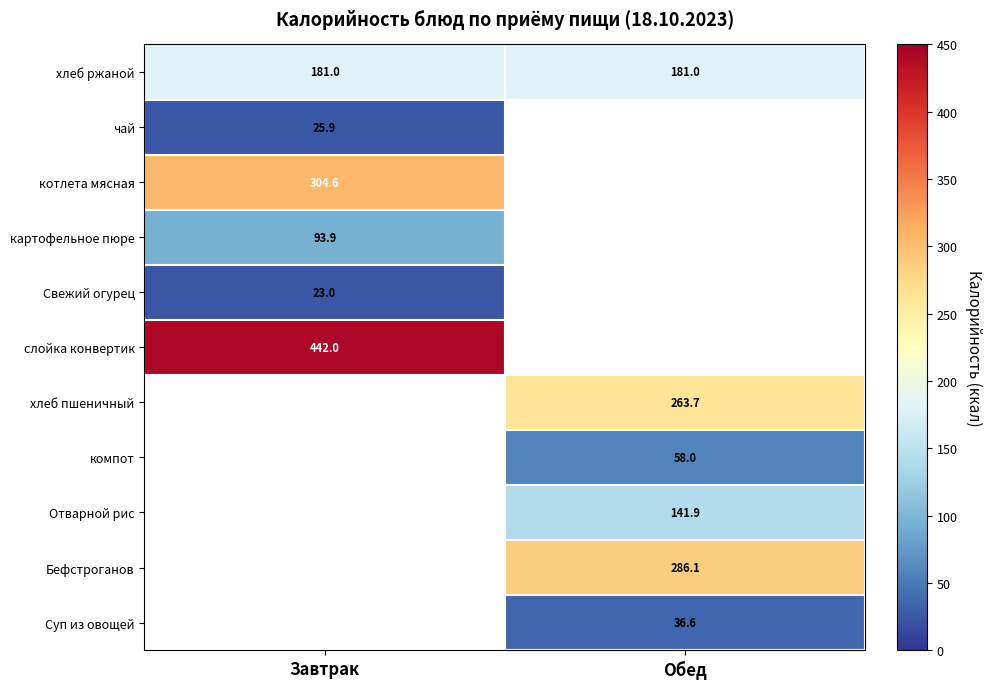

True or false: Отварной рис has a value of 141.9 at Обед.

True